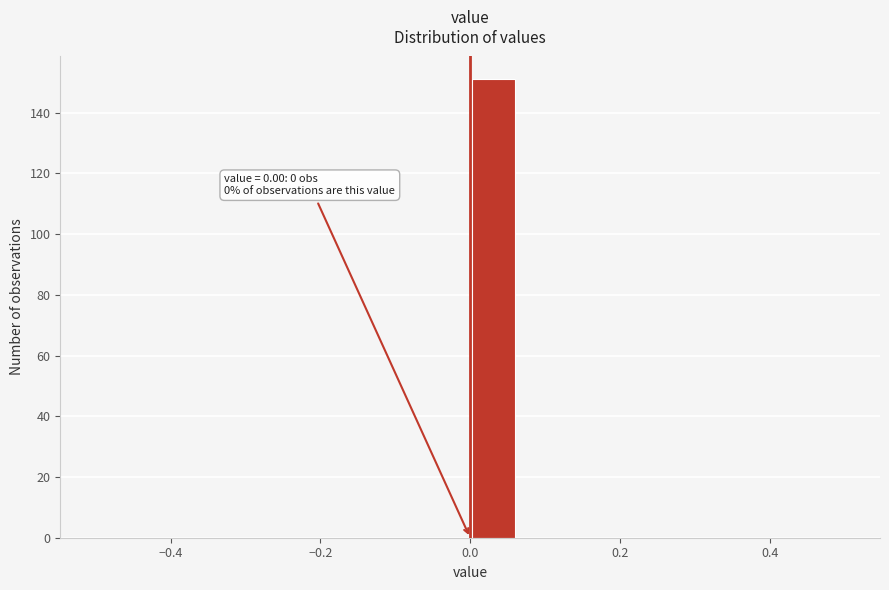

Read against the x-axis, roughly where is the centre of the tallest bar?

0.04